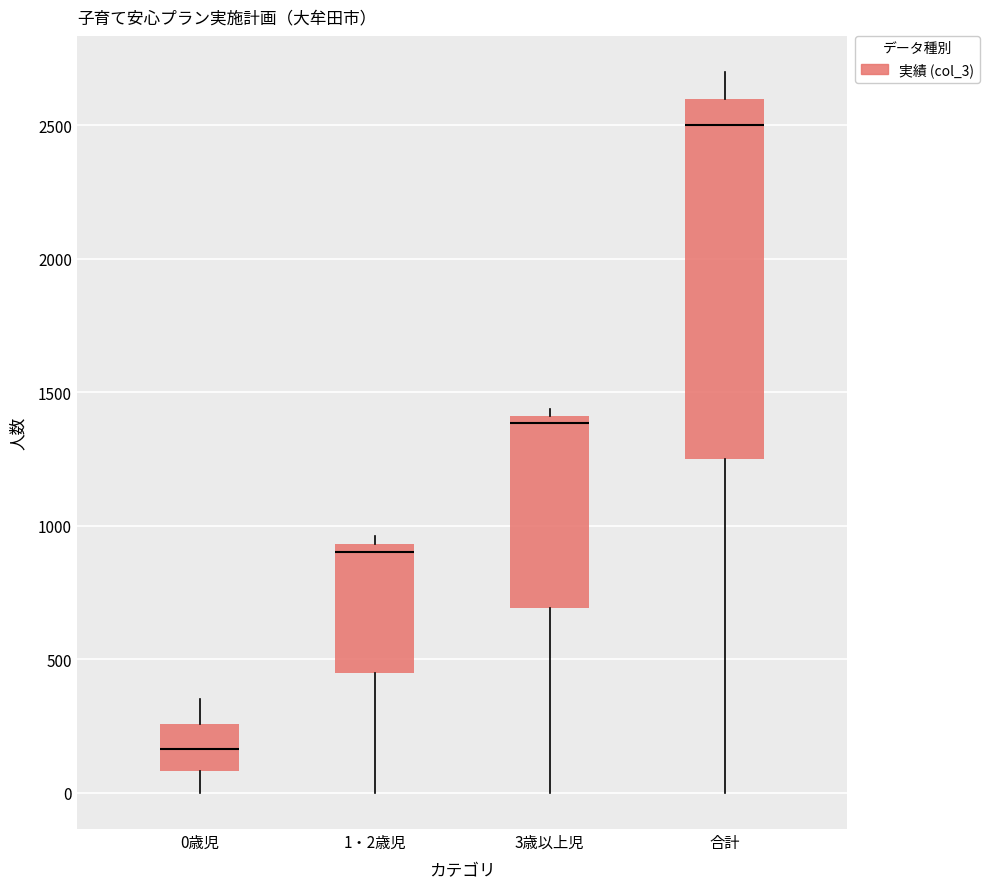

Reading left to right, transcribe this box plot: for each box, give where its median line is, the range the box spans, and where its two whiskers end, as read against the y-axis. The values are not printed on the chart, so give them approximately, as read against the axis.

0歳児: median 150, box 100 to 250, whiskers 0 to 350
1・2歳児: median 900, box 450 to 950, whiskers 0 to 950 (just above the box's upper edge)
3歳以上児: median 1400 (just below the box's upper edge), box 700 to 1400, whiskers 0 to 1450
合計: median 2500, box 1250 to 2600, whiskers 0 to 2700